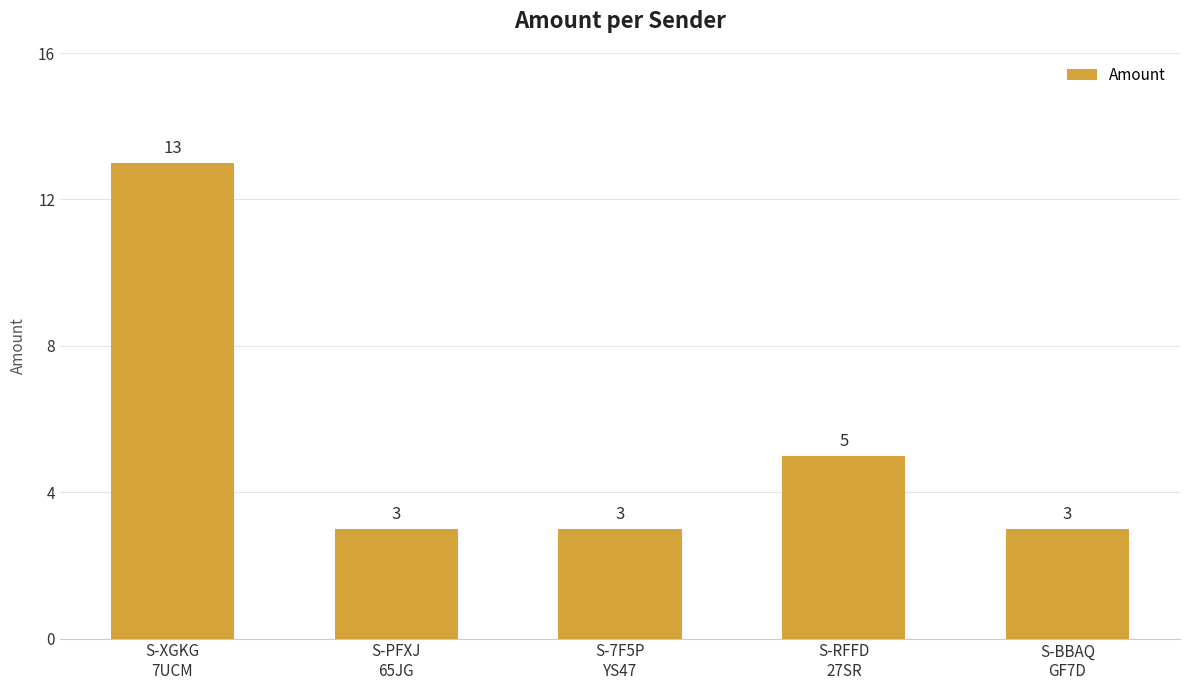

Which category has the highest value across all series?

S-XGKG
7UCM